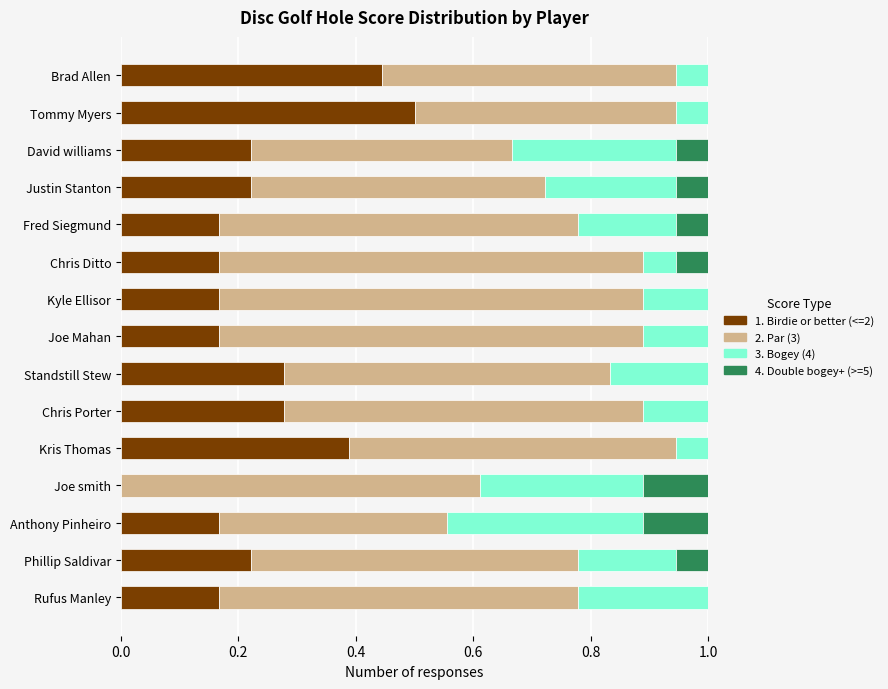

What is the total value across all series at Justin Stanton?

1.0